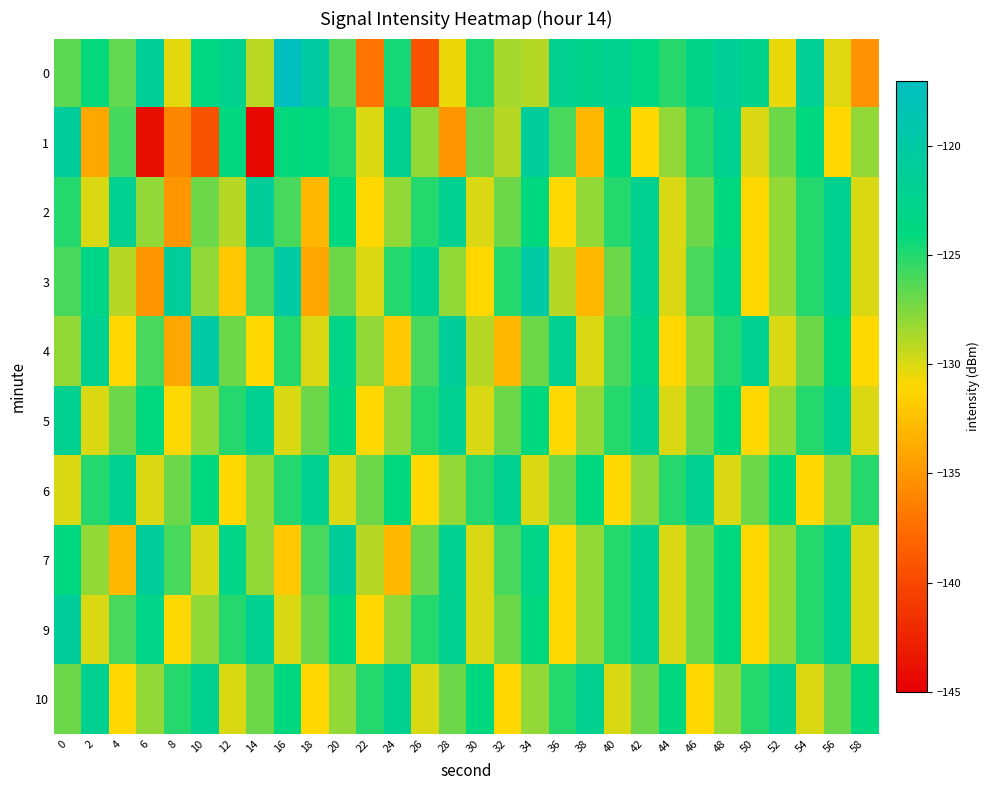

Which series has the largest range (max minus min)?

1